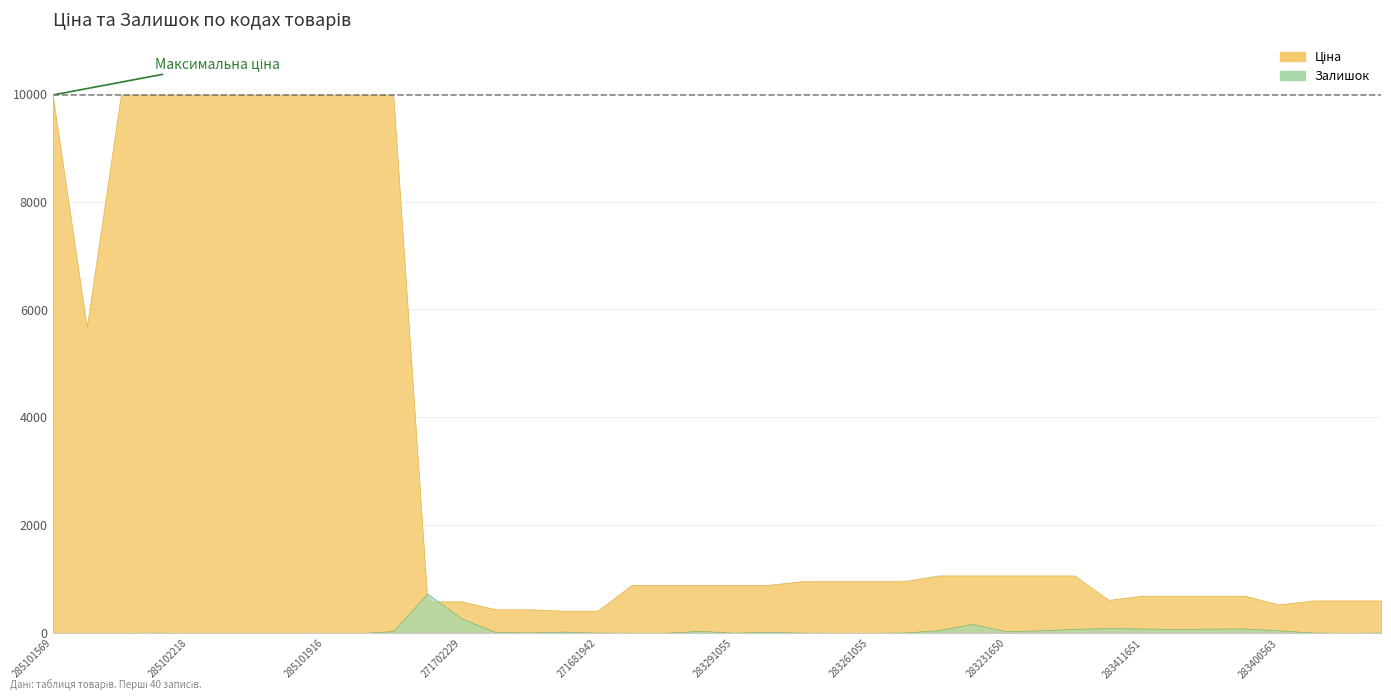

At how many categories does at least one series exceed 939?

20